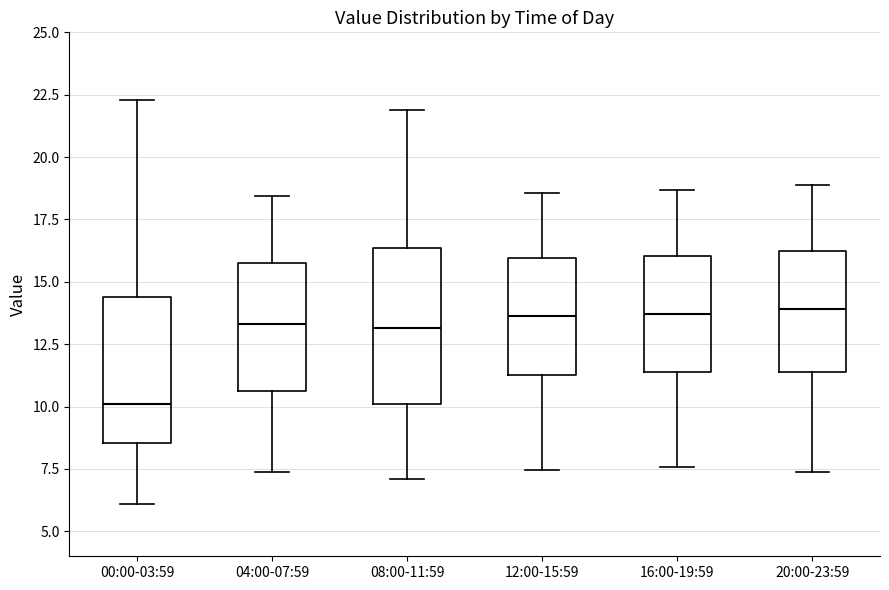

Reading left to right, read every box against the y-axis: the position of its median line, the range the box covers, and the ends of its whiskers. The values are not printed on the chart, so give them approximately, as read against the axis.

00:00-03:59: median 10.0, box 8.5 to 14.5, whiskers 6.0 to 22.5
04:00-07:59: median 13.5, box 10.5 to 15.5, whiskers 7.5 to 18.5
08:00-11:59: median 13.0, box 10.0 to 16.5, whiskers 7.0 to 22.0
12:00-15:59: median 13.5, box 11.5 to 16.0, whiskers 7.5 to 18.5
16:00-19:59: median 13.5, box 11.5 to 16.0, whiskers 7.5 to 18.5
20:00-23:59: median 14.0, box 11.5 to 16.0, whiskers 7.5 to 19.0